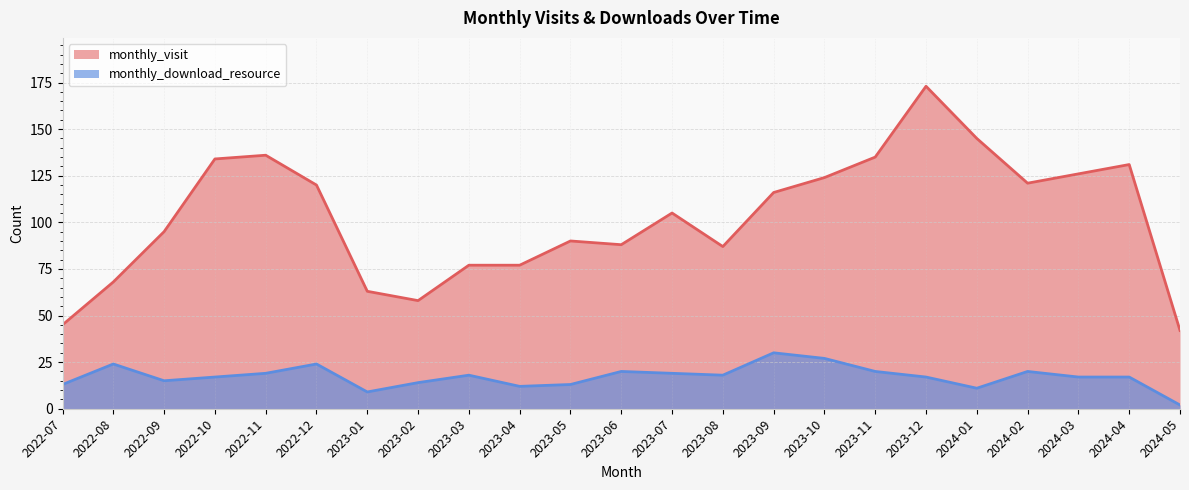

At which category is the sum across all series the highest?

2023-12